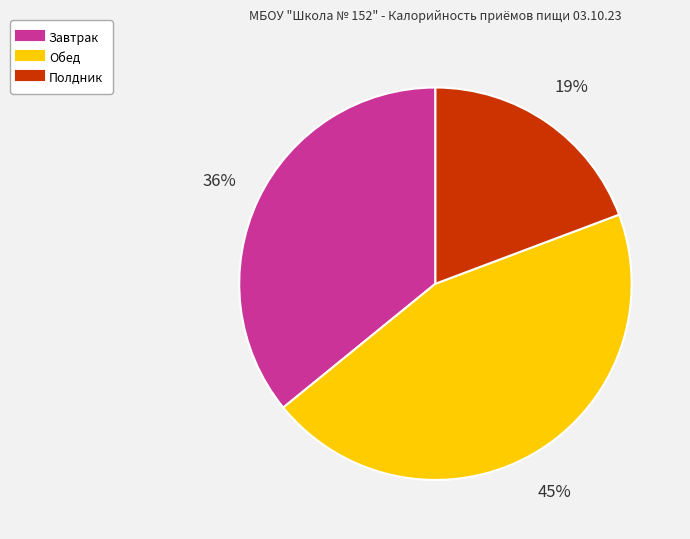

To the nearest percent, what portion does Завтрак represent?

36%